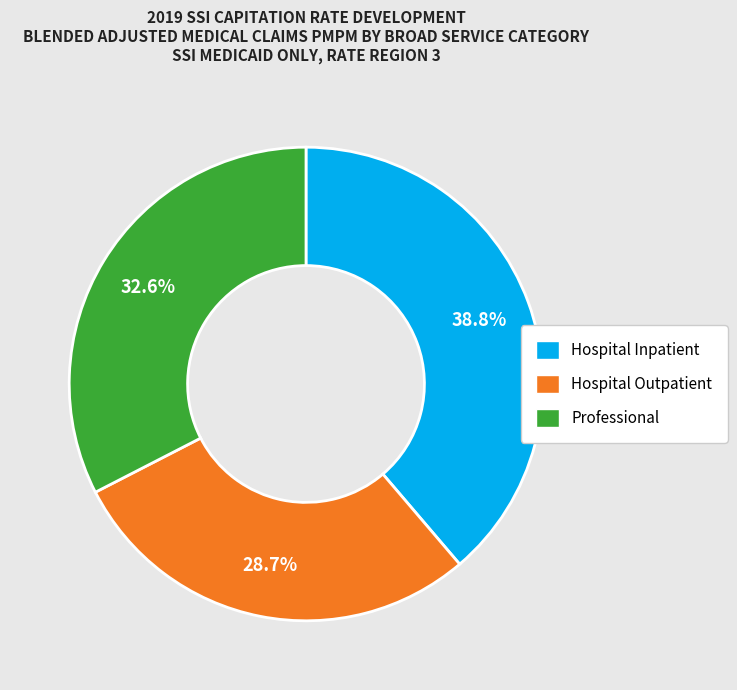

Which has a higher value, Professional or Hospital Outpatient?

Professional